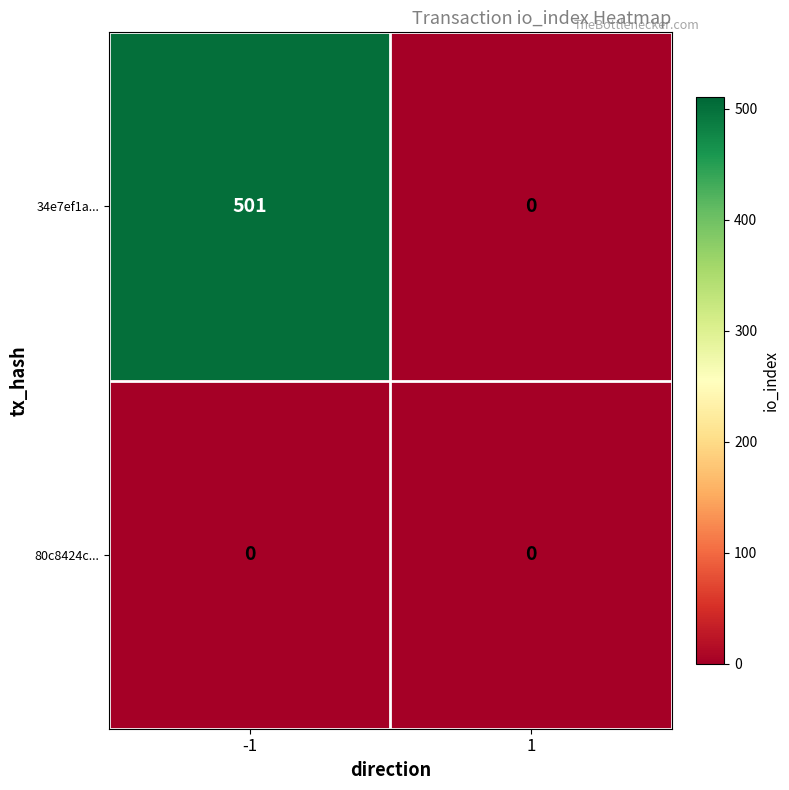

Reading left to right, extract all data points from this chart.

34e7ef1a...: -1=501	1=0
80c8424c...: -1=0	1=0